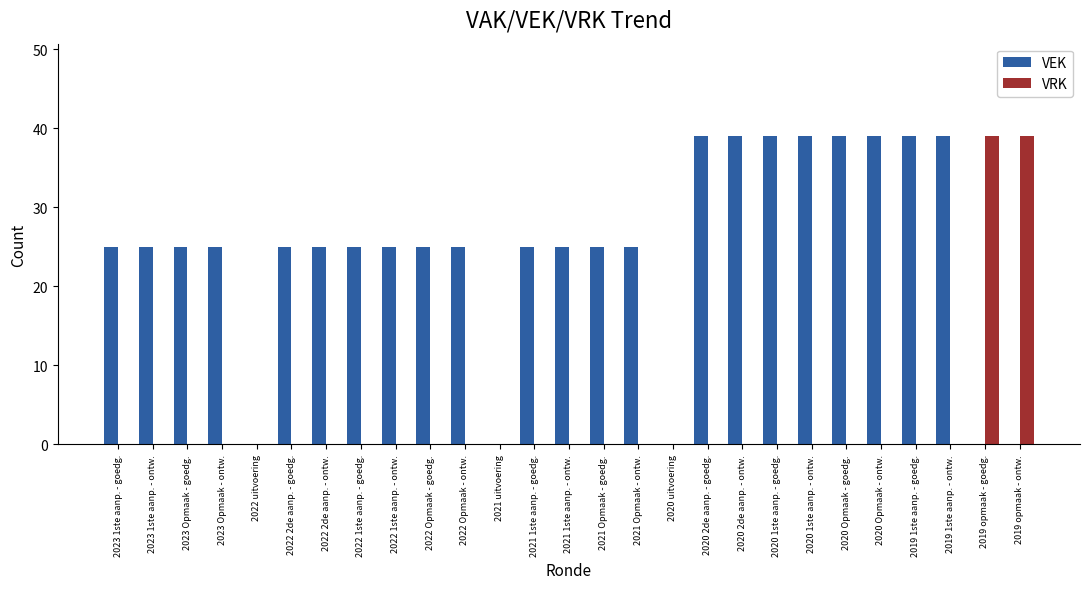

Between 2022 uitvoering and 2022 2de aanp. - ontw., which series saw the biggest shift?

VEK